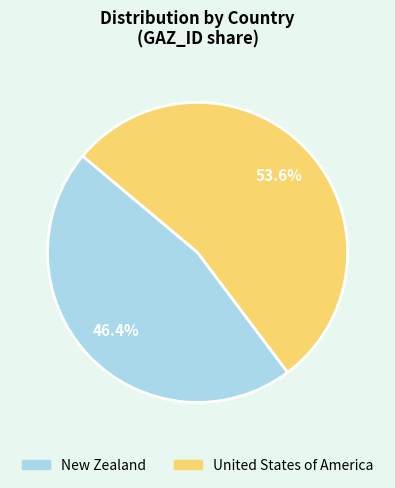

To the nearest percent, what percentage of the pie is United States of America?

54%